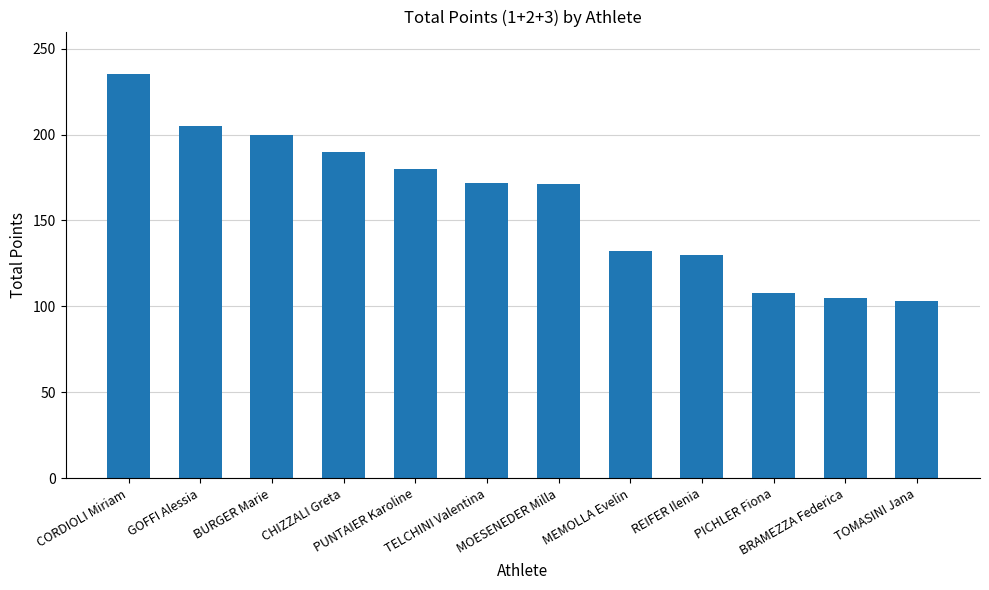

Are the bars grouped side by side (vs. stacked)?

No